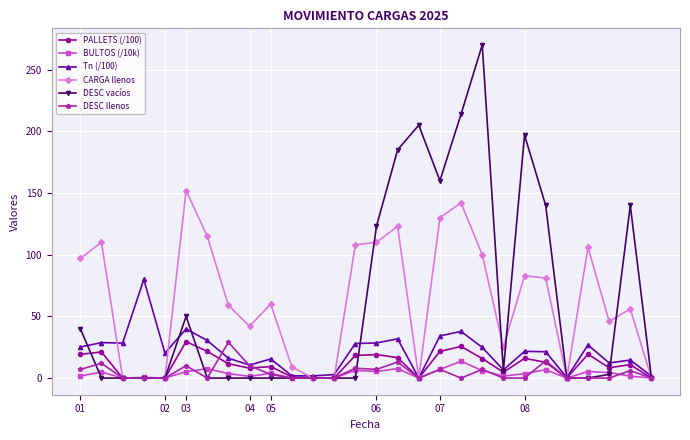

Which series has the largest range (max minus min)?

DESC vacíos